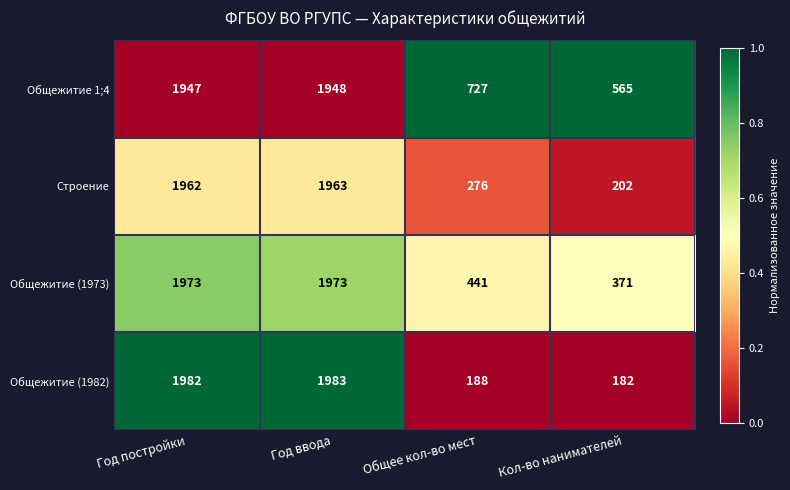

Where is Общежитие 1;4 nearest to the value 1256?

Общее кол-во мест